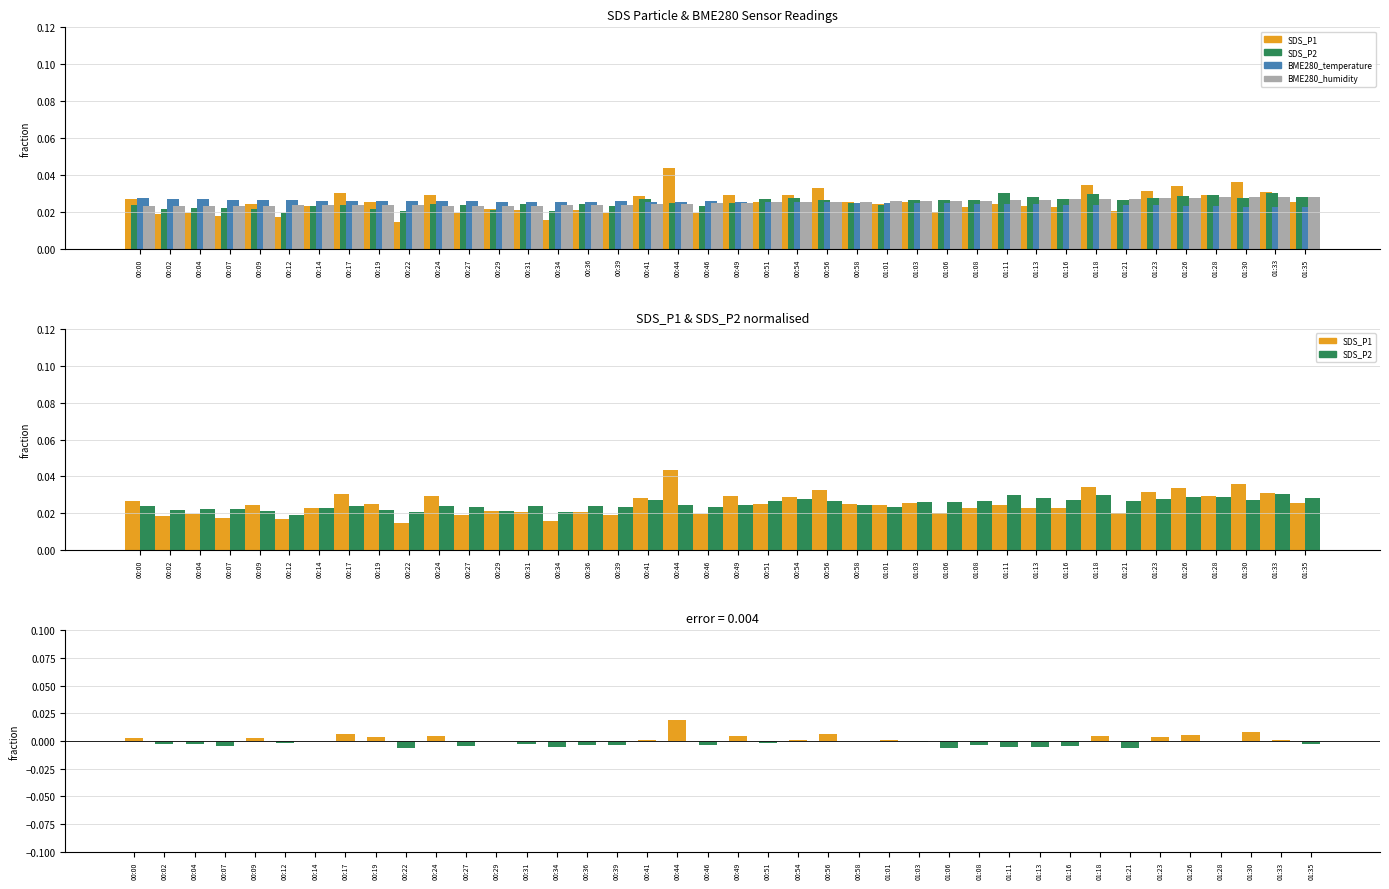

Reading left to right, list all the values displayed in this chart.

SDS_P1: 00:00=0.0	00:02=0.0	00:04=0.0	00:07=0.0	00:09=0.0	00:12=0.0	00:14=0.0	00:17=0.0	00:19=0.0	00:22=0.0	00:24=0.0	00:27=0.0	00:29=0.0	00:31=0.0	00:34=0.0	00:36=0.0	00:39=0.0	00:41=0.0	00:44=0.0	00:46=0.0	00:49=0.0	00:51=0.0	00:54=0.0	00:56=0.0	00:58=0.0	01:01=0.0	01:03=0.0	01:06=0.0	01:08=0.0	01:11=0.0	01:13=0.0	01:16=0.0	01:18=0.0	01:21=0.0	01:23=0.0	01:26=0.0	01:28=0.0	01:30=0.0	01:33=0.0	01:35=0.0
SDS_P2: 00:00=0.0	00:02=-0.0	00:04=-0.0	00:07=-0.0	00:09=0.0	00:12=-0.0	00:14=0.0	00:17=0.0	00:19=0.0	00:22=-0.0	00:24=0.0	00:27=-0.0	00:29=0.0	00:31=-0.0	00:34=-0.0	00:36=-0.0	00:39=-0.0	00:41=0.0	00:44=0.0	00:46=-0.0	00:49=0.0	00:51=-0.0	00:54=0.0	00:56=0.0	00:58=0.0	01:01=0.0	01:03=-0.0	01:06=-0.0	01:08=-0.0	01:11=-0.0	01:13=-0.0	01:16=-0.0	01:18=0.0	01:21=-0.0	01:23=0.0	01:26=0.0	01:28=0.0	01:30=0.0	01:33=0.0	01:35=-0.0
BME280_temperature: 00:00=0.0	00:02=0.0	00:04=0.0	00:07=0.0	00:09=0.0	00:12=0.0	00:14=0.0	00:17=0.0	00:19=0.0	00:22=0.0	00:24=0.0	00:27=0.0	00:29=0.0	00:31=0.0	00:34=0.0	00:36=0.0	00:39=0.0	00:41=0.0	00:44=0.0	00:46=0.0	00:49=0.0	00:51=0.0	00:54=0.0	00:56=0.0	00:58=0.0	01:01=0.0	01:03=0.0	01:06=0.0	01:08=0.0	01:11=0.0	01:13=0.0	01:16=0.0	01:18=0.0	01:21=0.0	01:23=0.0	01:26=0.0	01:28=0.0	01:30=0.0	01:33=0.0	01:35=0.0
BME280_humidity: 00:00=0.0	00:02=0.0	00:04=0.0	00:07=0.0	00:09=0.0	00:12=0.0	00:14=0.0	00:17=0.0	00:19=0.0	00:22=0.0	00:24=0.0	00:27=0.0	00:29=0.0	00:31=0.0	00:34=0.0	00:36=0.0	00:39=0.0	00:41=0.0	00:44=0.0	00:46=0.0	00:49=0.0	00:51=0.0	00:54=0.0	00:56=0.0	00:58=0.0	01:01=0.0	01:03=0.0	01:06=0.0	01:08=0.0	01:11=0.0	01:13=0.0	01:16=0.0	01:18=0.0	01:21=0.0	01:23=0.0	01:26=0.0	01:28=0.0	01:30=0.0	01:33=0.0	01:35=0.0